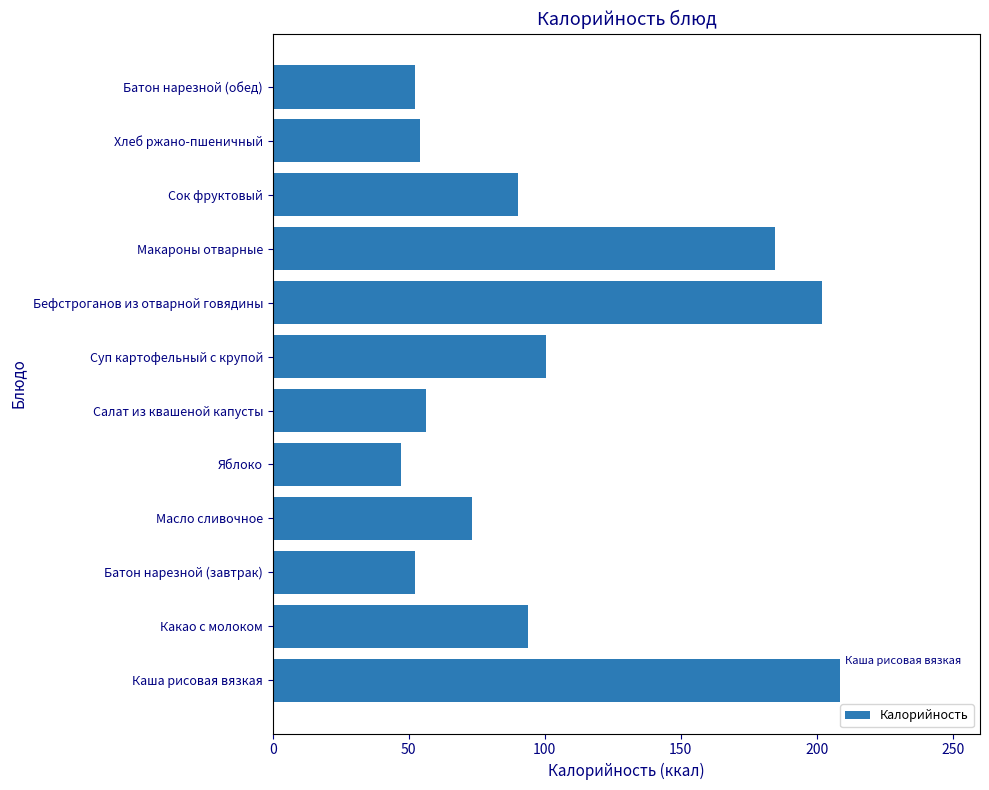

How many series are shown in this chart?

1